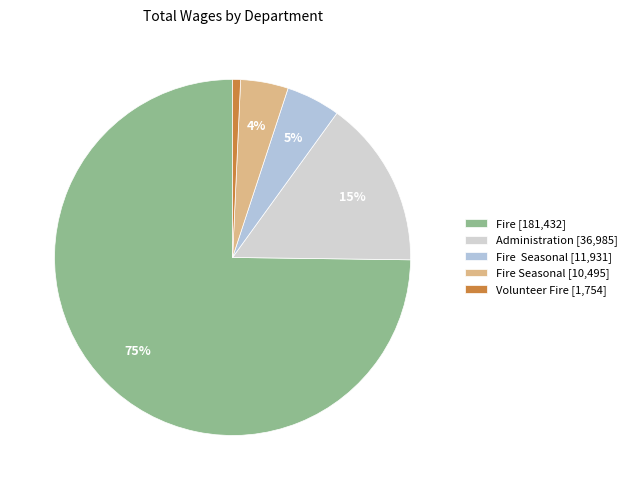

Which slice represents more than half of the pie?

Fire [181,432]